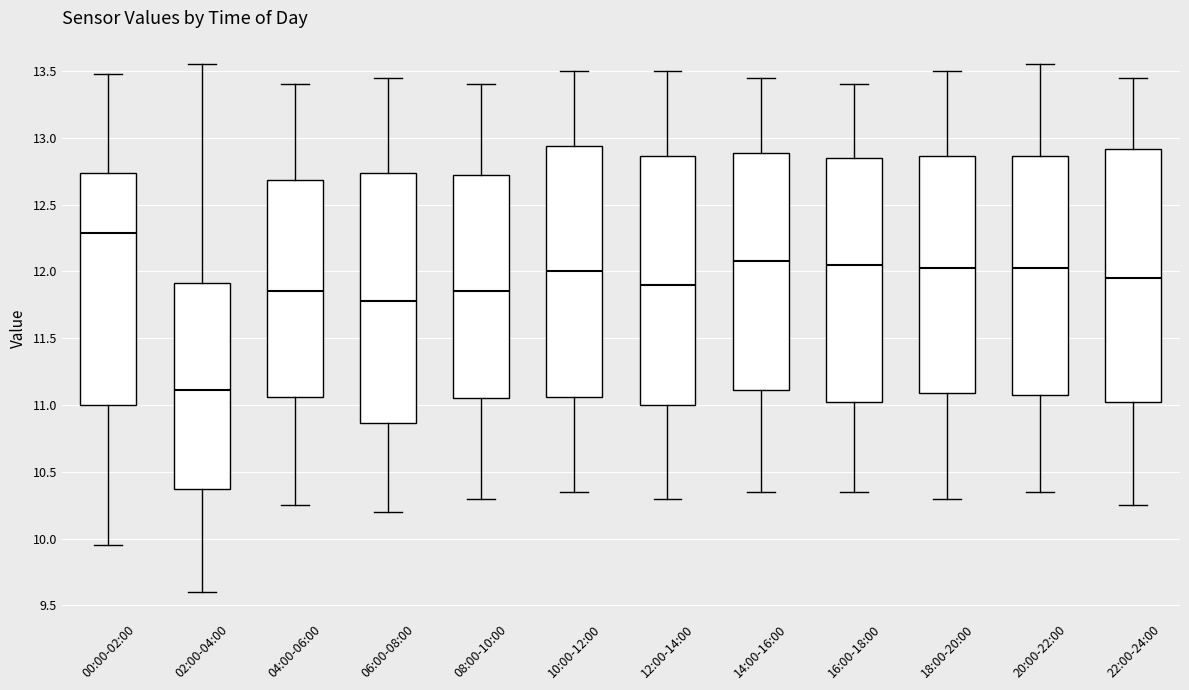

Where does the median line of the box for 12:00-14:00 sit on the y-axis? The values are not printed on the chart, so give them approximately, as read against the axis.

11.90